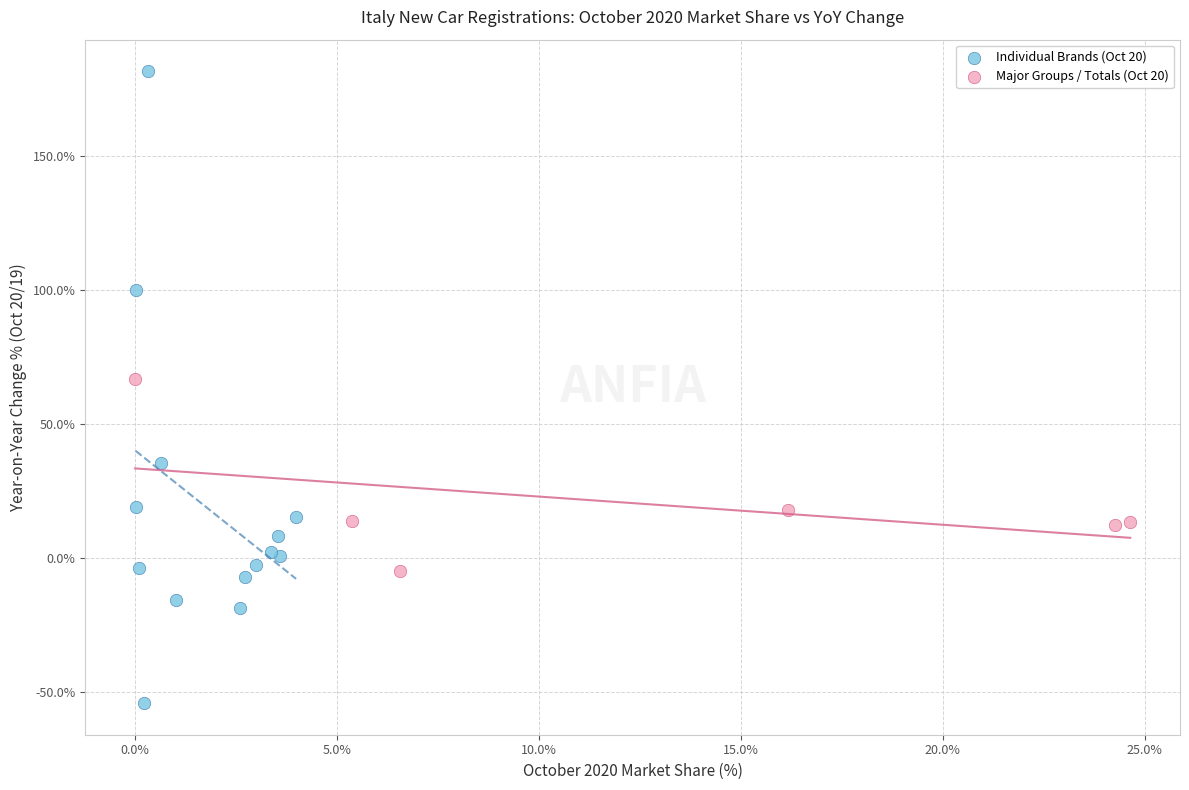

Which series contains the highest Y value?

Individual Brands (Oct 20)